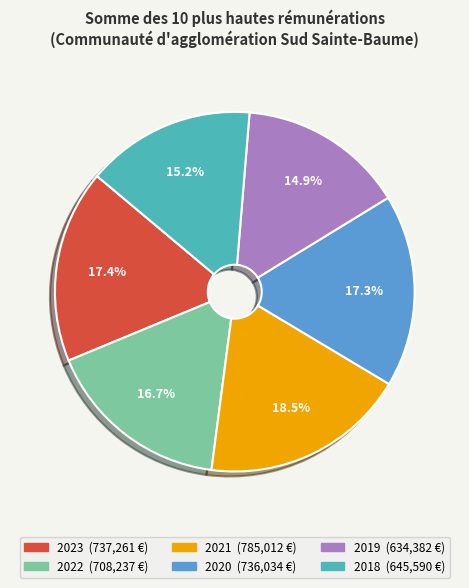

How many slices are in this pie chart?

6